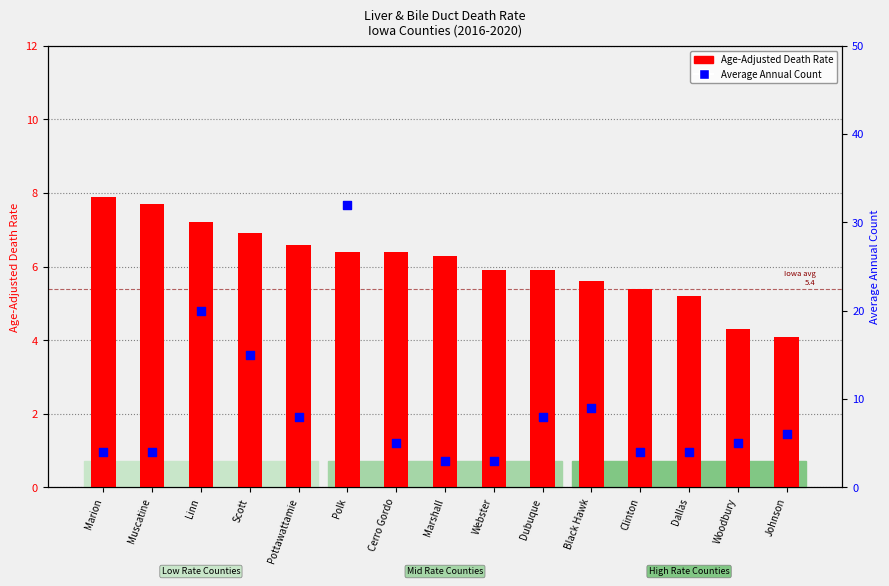

Which series reaches the minimum Y coordinate?

Average Annual Count